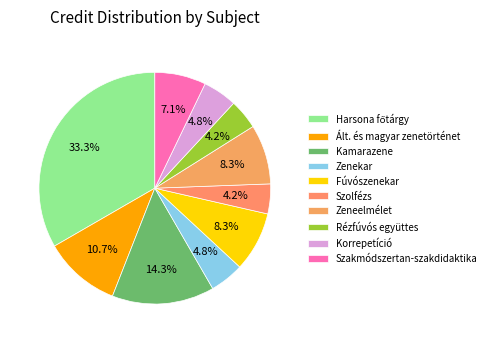

To the nearest percent, what is the difference between the largest and smallest slice percentages?

29%